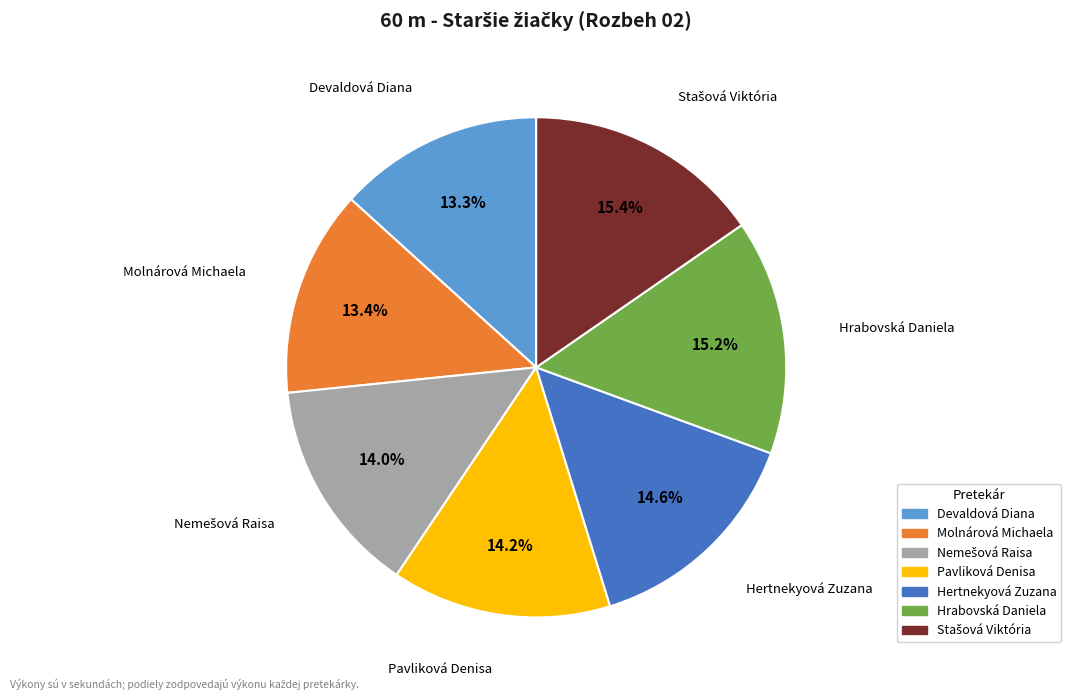

Approximately how many times larger is the value at Hertnekyová Zuzana compared to Hrabovská Daniela?

1.0